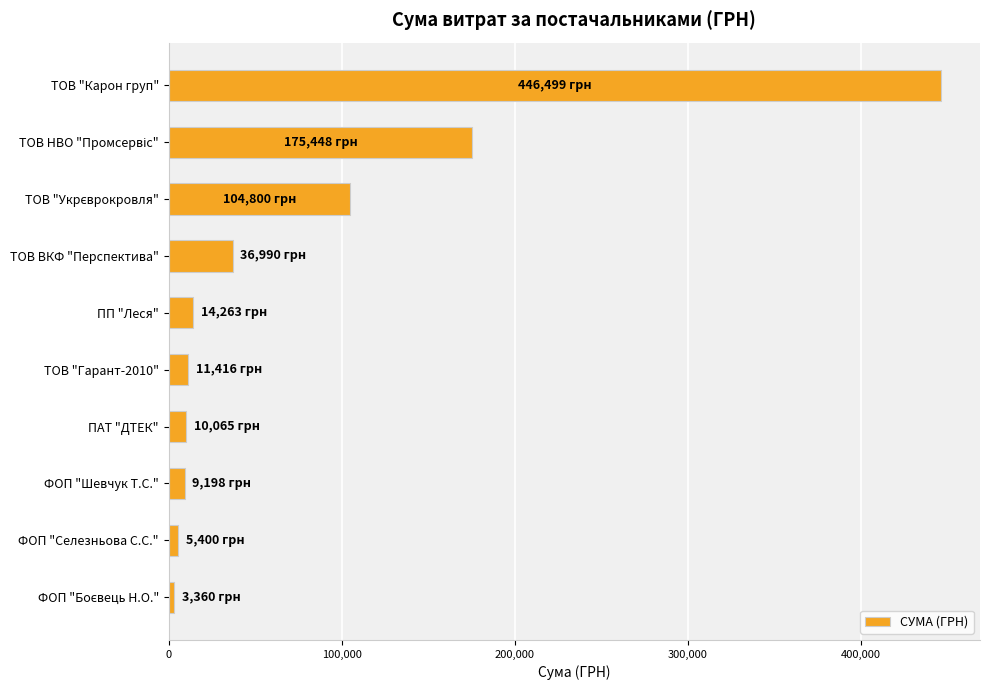

How many data points are less than 14263?

5